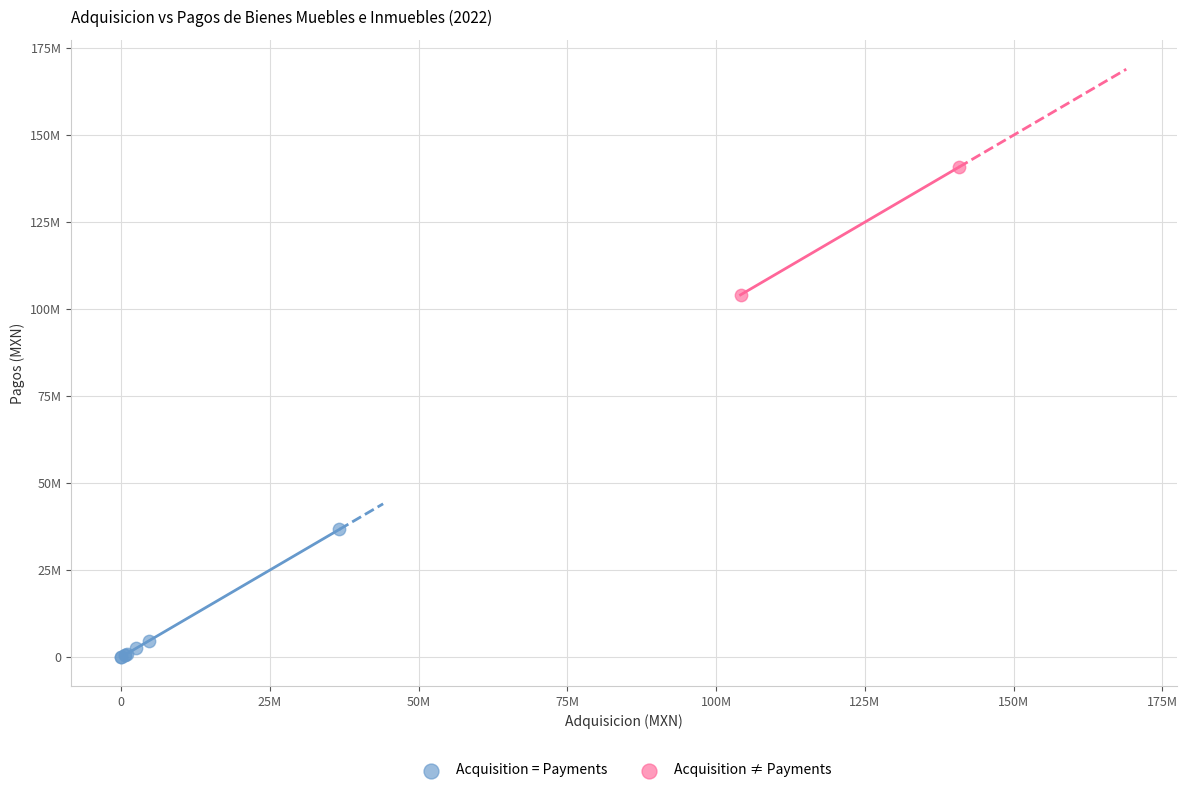

Which series contains the highest Y value?

Acquisition ≠ Payments